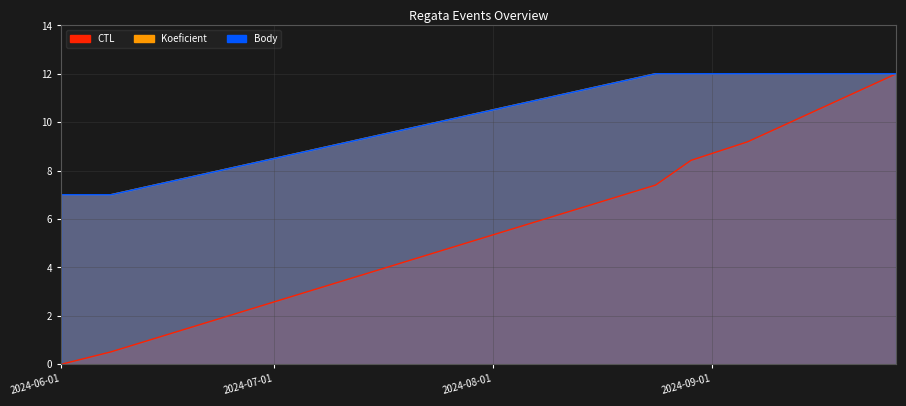

Reading right to left, what are all the values shown in this chart?

CTL: 2024-09-27=12.0	2024-09-06=9.2	2024-08-29=8.4	2024-08-24=7.4	2024-06-08=0.5	2024-06-01=0.0
Koeficient: 2024-09-27=12.0	2024-09-06=12.0	2024-08-29=12.0	2024-08-24=12.0	2024-06-08=7.0	2024-06-01=7.0
Body: 2024-09-27=12.0	2024-09-06=12.0	2024-08-29=12.0	2024-08-24=12.0	2024-06-08=7.0	2024-06-01=7.0